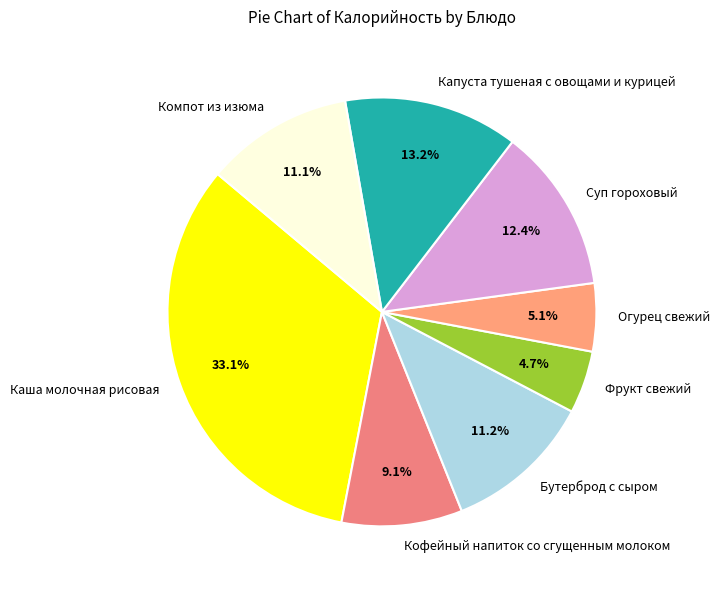

Which has a higher value, Кофейный напиток со сгущенным молоком or Каша молочная рисовая?

Каша молочная рисовая